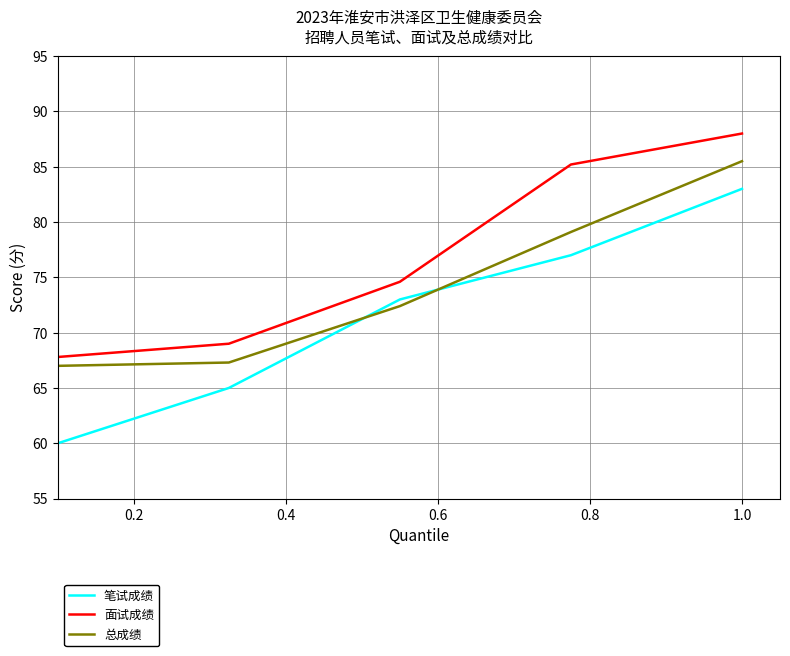

True or false: 面试成绩 and 笔试成绩 cross at least once.

False